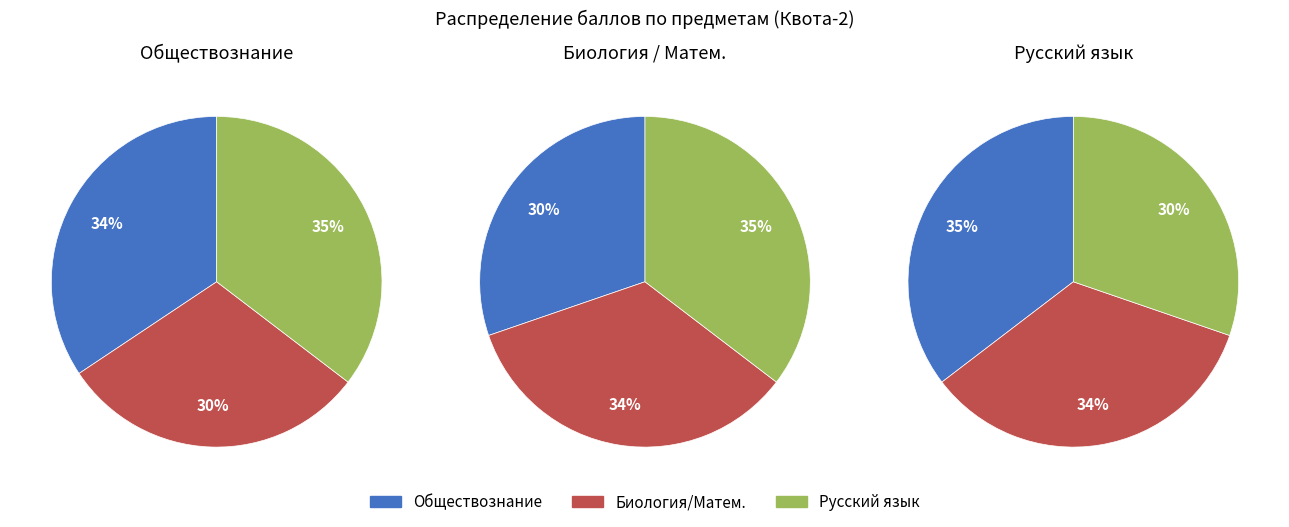

Which series has the largest range (max minus min)?

Русский язык